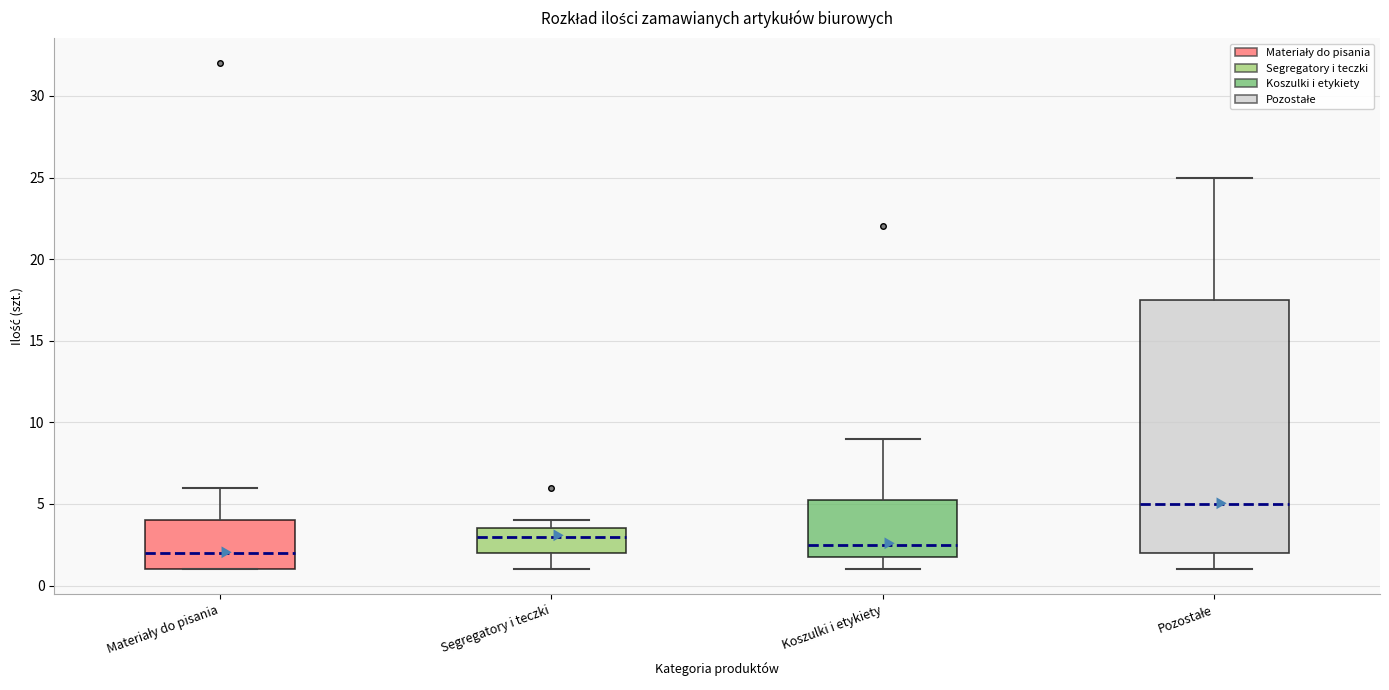

Which box's median line is the lowest?

Materiały do pisania